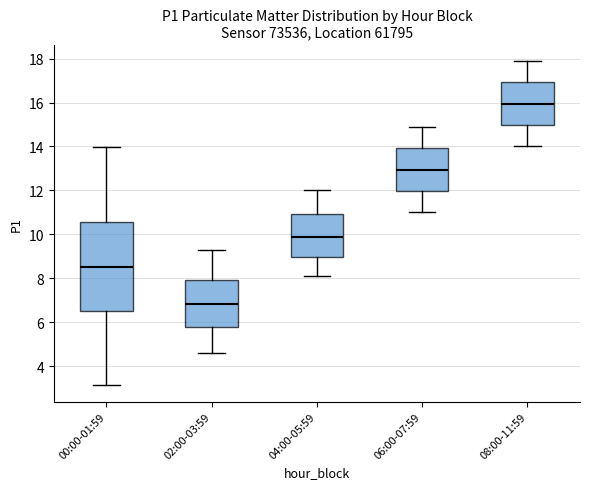

Where does the lower whisker of the box for 02:00-03:59 end on the y-axis? The values are not printed on the chart, so give them approximately, as read against the axis.

4.6